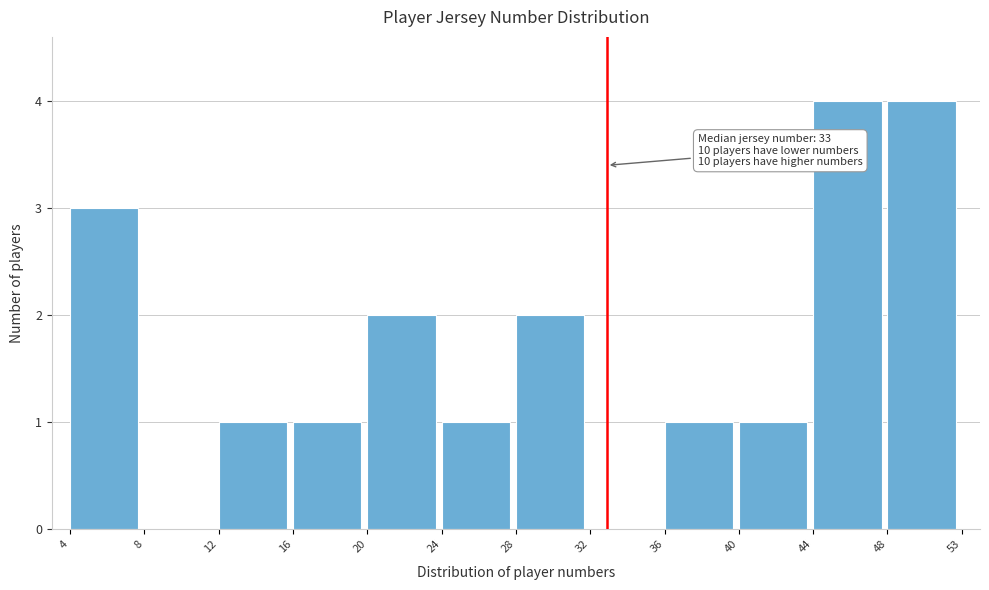

Reading left to right, extract all data points from this chart.

4=3	8=0	12=1	16=1	20=2	24=1	28=2	32=0	36=1	40=1	44=4	48=4